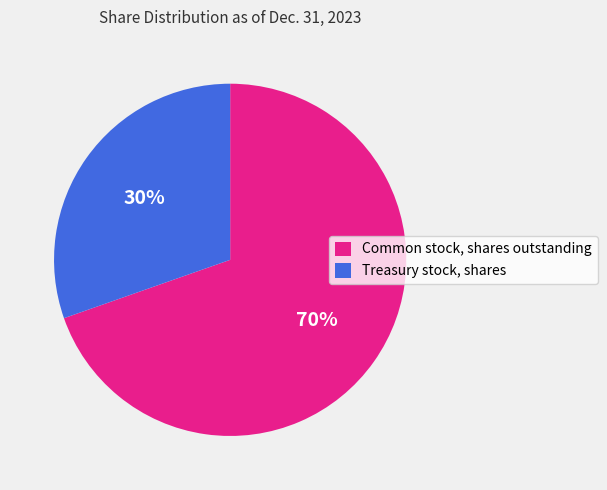

What percentage is the Treasury stock, shares slice, to the nearest percent?

30%